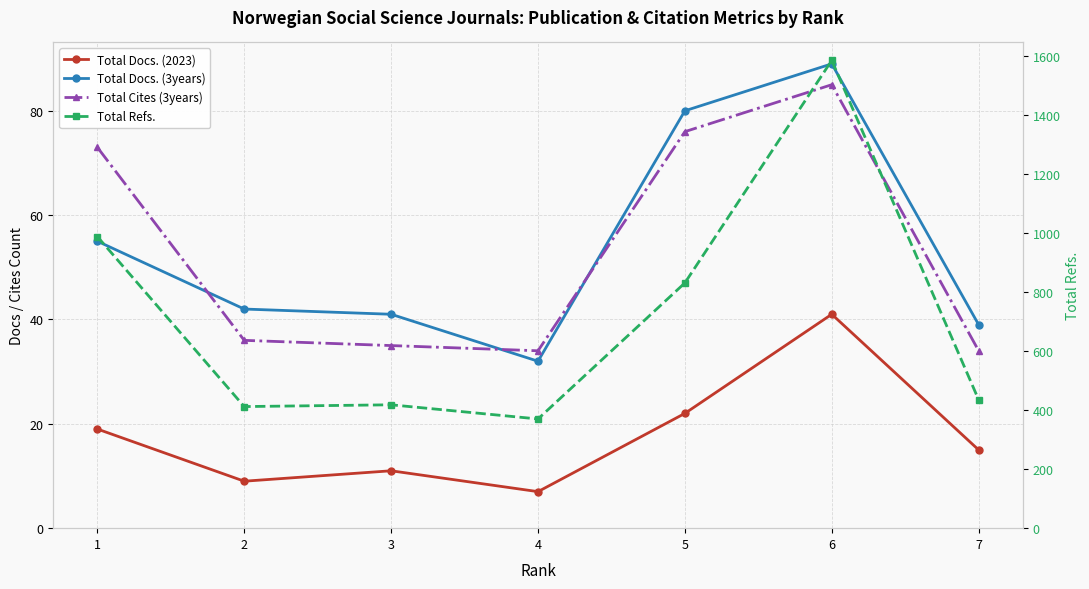

Which category has the highest value in the Total Docs. (2023) series?

6